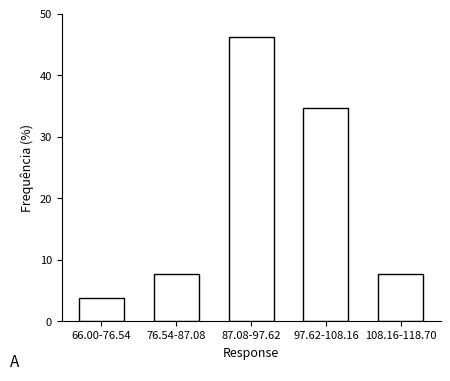

Reading left to right, transcribe all the data shown in this chart.

3.8	7.7	46.2	34.6	7.7